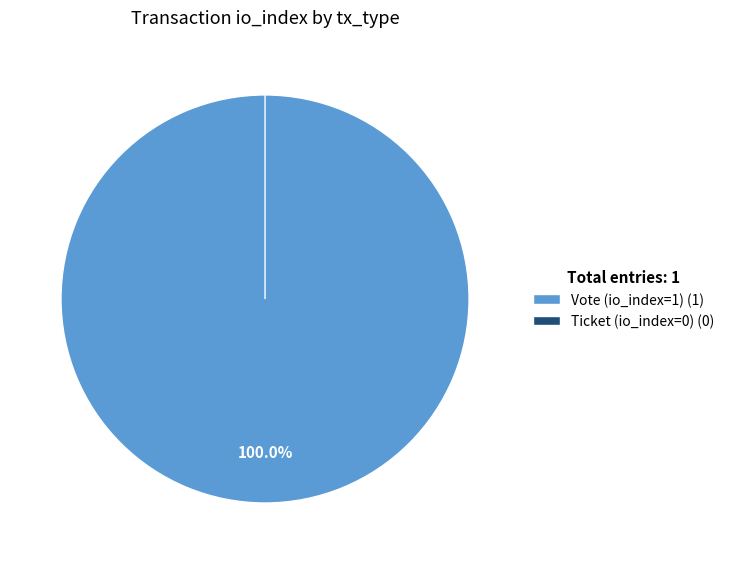

Between Ticket (io_index=0) and Vote (io_index=1), which is larger?

Vote (io_index=1)